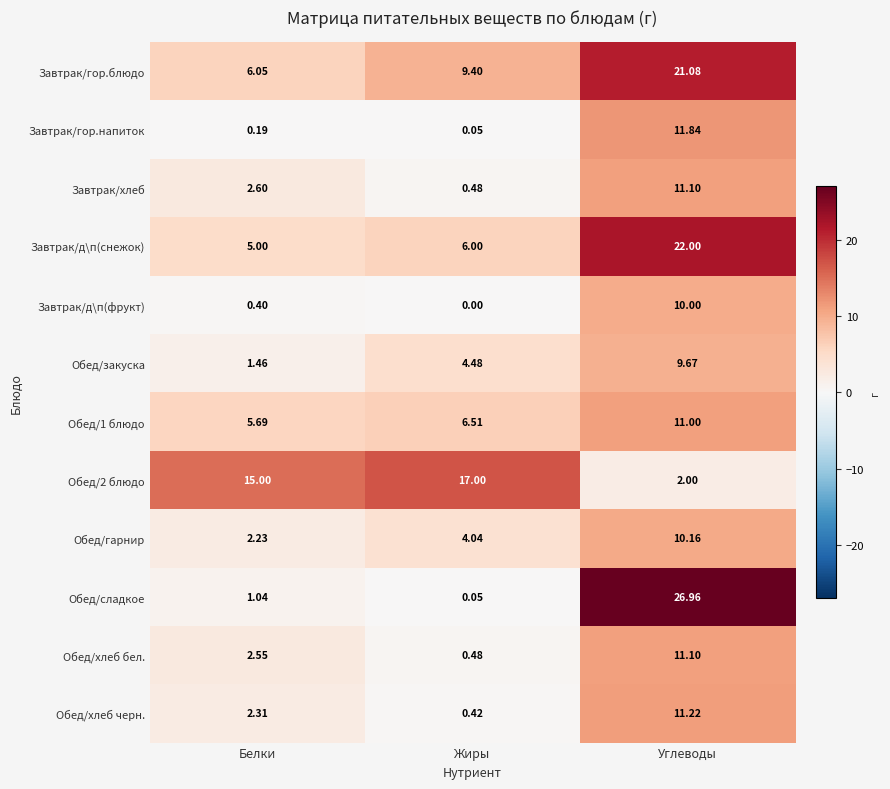

Between Белки and Углеводы, which series saw the biggest shift?

Обед/сладкое